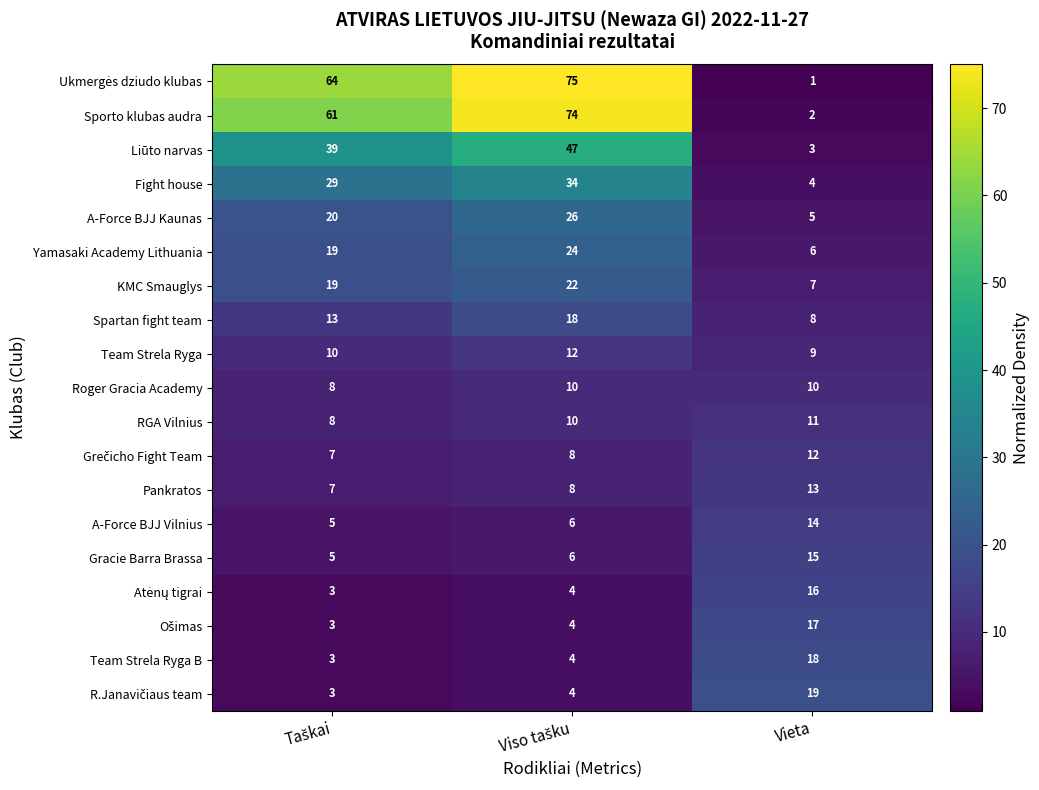

True or false: Fight house has a value of 7 at Vieta.

False